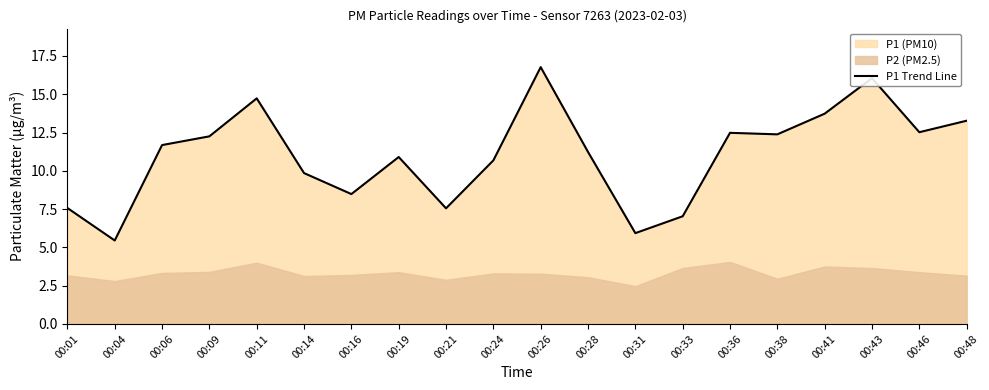

Rank the categories by value from lowest to highest.

00:04, 00:31, 00:33, 00:21, 00:01, 00:16, 00:14, 00:24, 00:19, 00:28, 00:06, 00:09, 00:38, 00:36, 00:46, 00:48, 00:41, 00:11, 00:43, 00:26